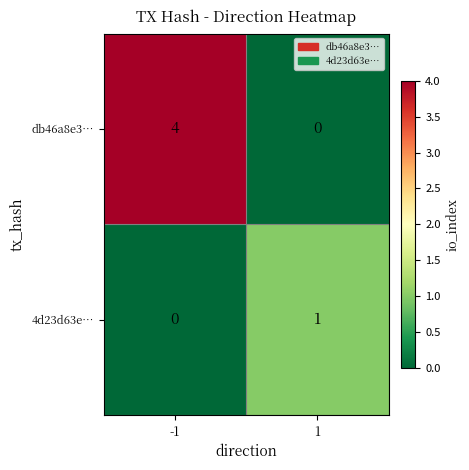

Which series has the largest range (max minus min)?

db46a8e3…